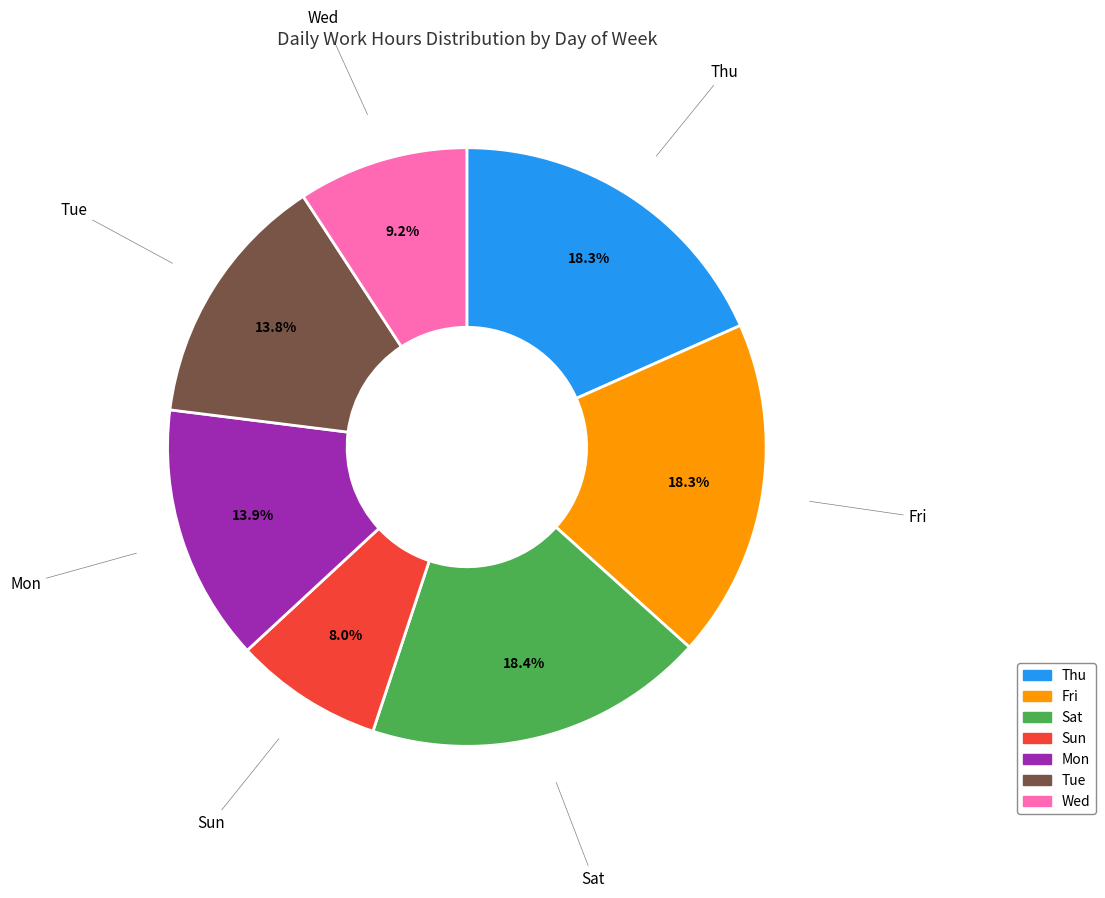

To the nearest percent, what is the average slice percentage?

14%